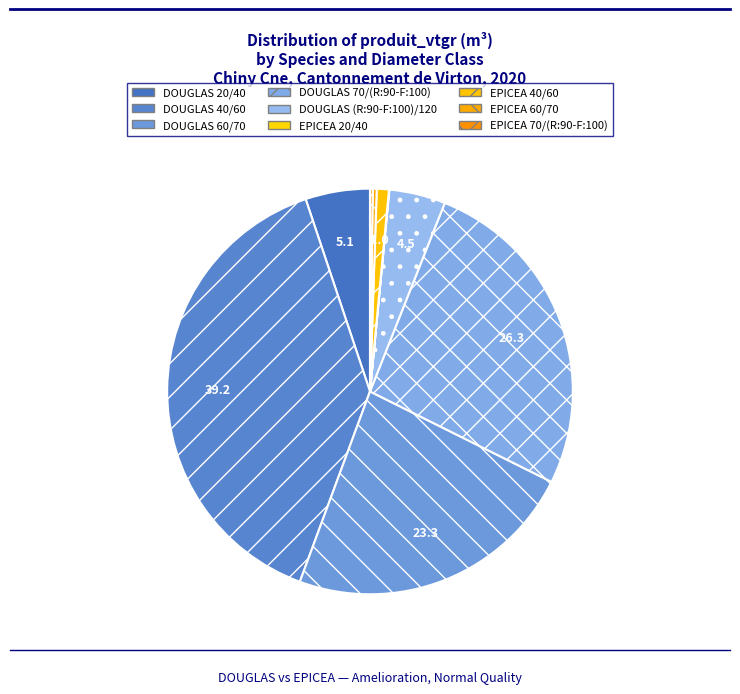

To the nearest percent, what is the average slice percentage?

11%